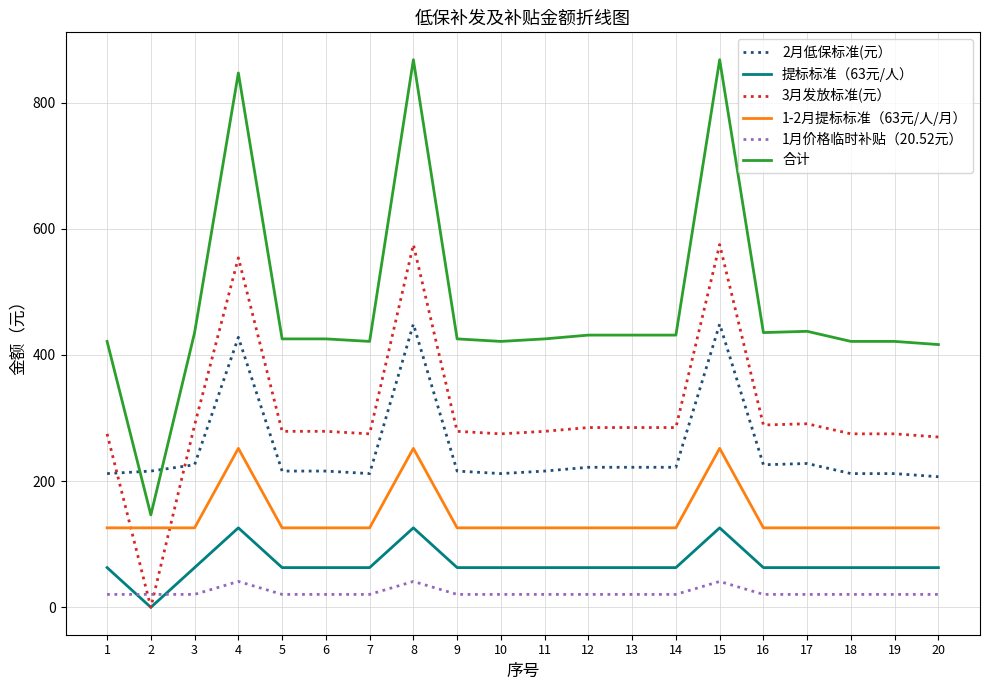

List the series in order of their peak value, lowest first.

1月价格临时补贴（20.52元）, 提标标准（63元/人）, 1-2月提标标准（63元/人/月）, 2月低保标准(元）, 3月发放标准(元）, 合计